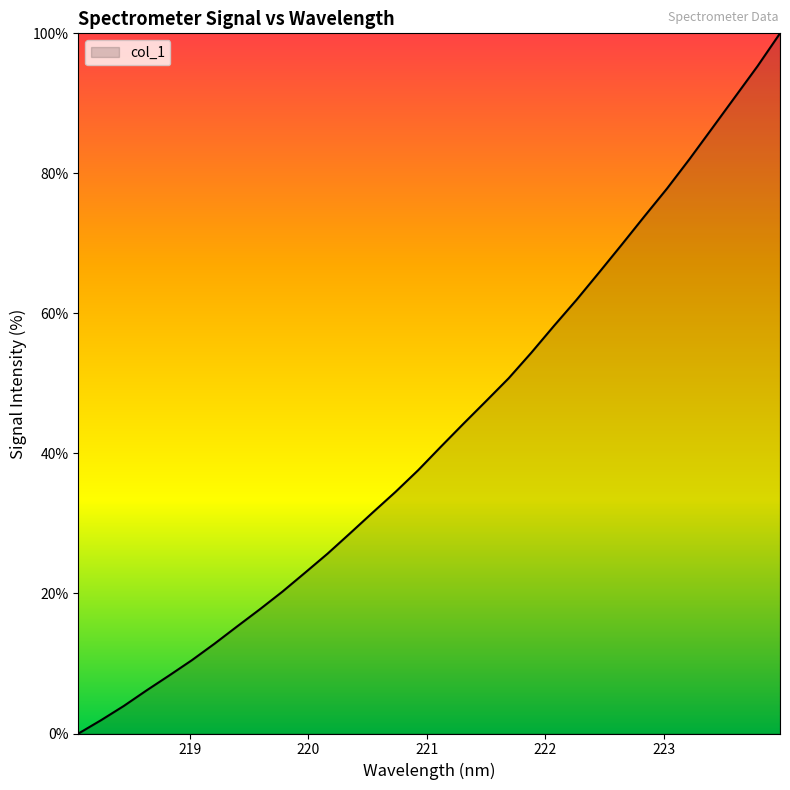

What is the difference between the maximum and minimum values?

100.0